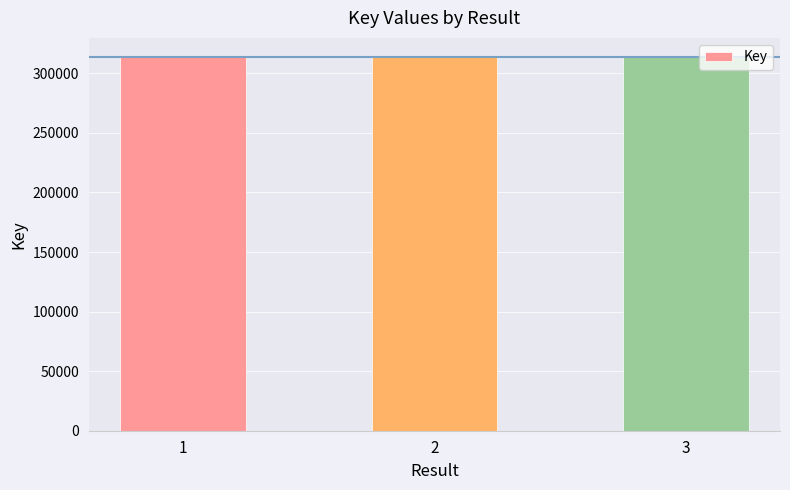

What is the minimum value shown in the chart?

313973